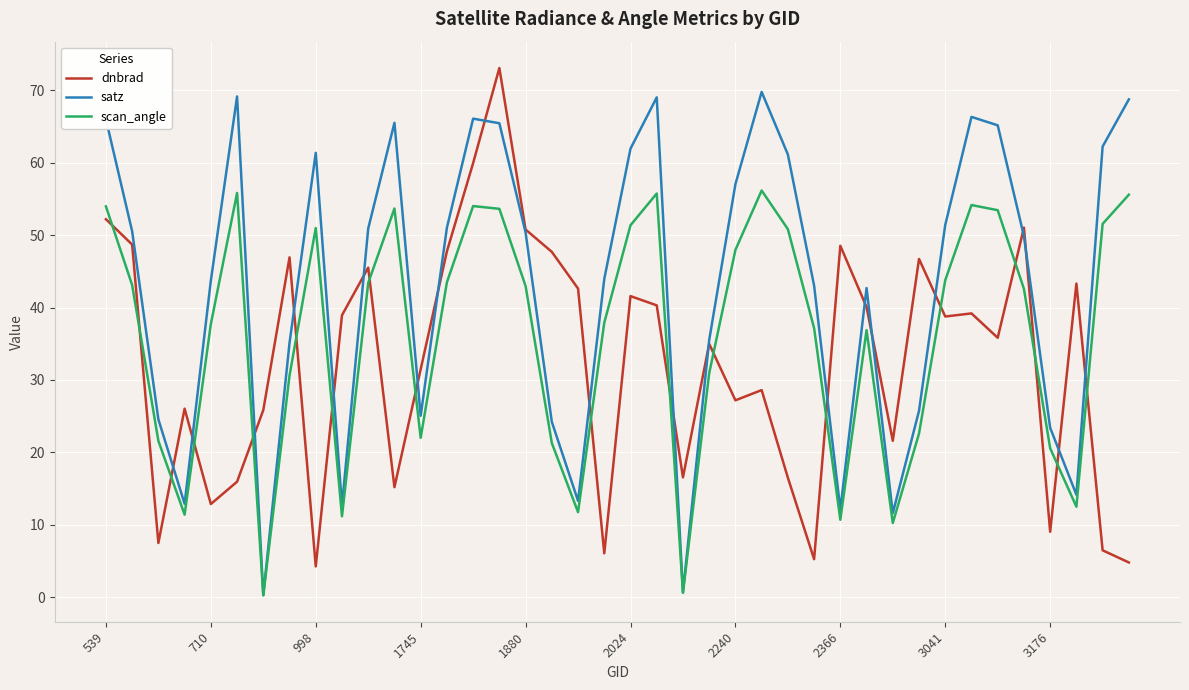

Which series ends up on top after the final intersection of scan_angle and dnbrad?

scan_angle